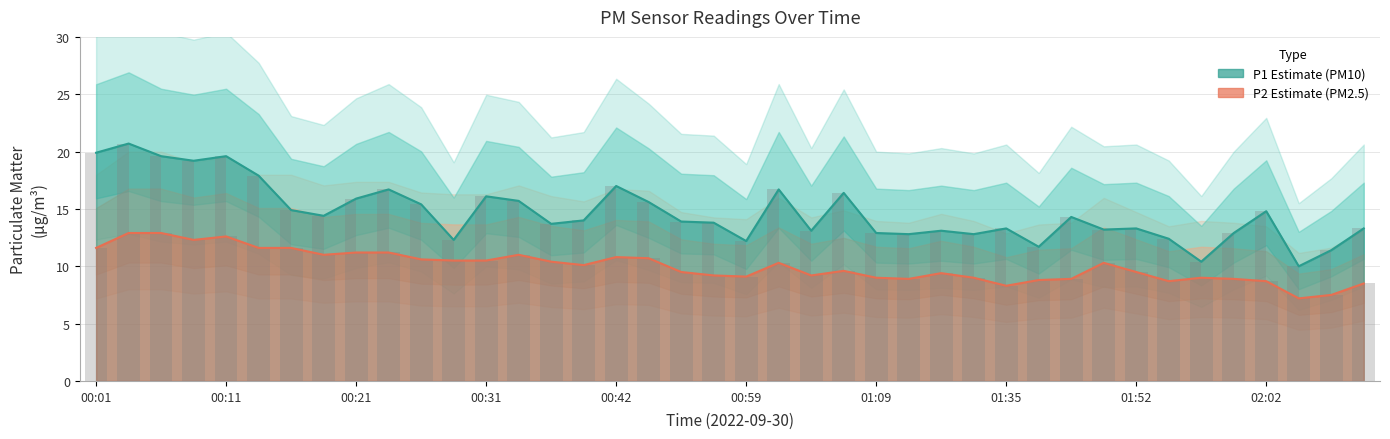

What is the value of the P1 bar at the 17th from the left?

17.0